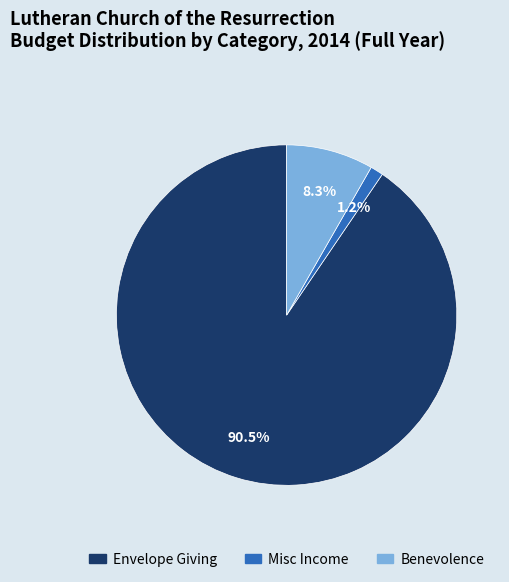

How many segments does this pie chart have?

3